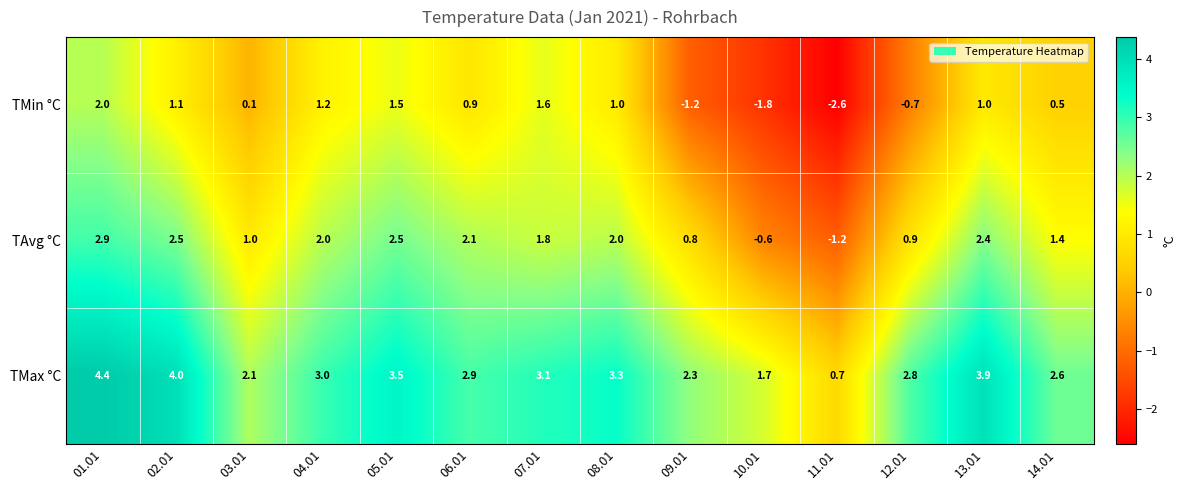

At how many categories does at least one series exceed 0?

14